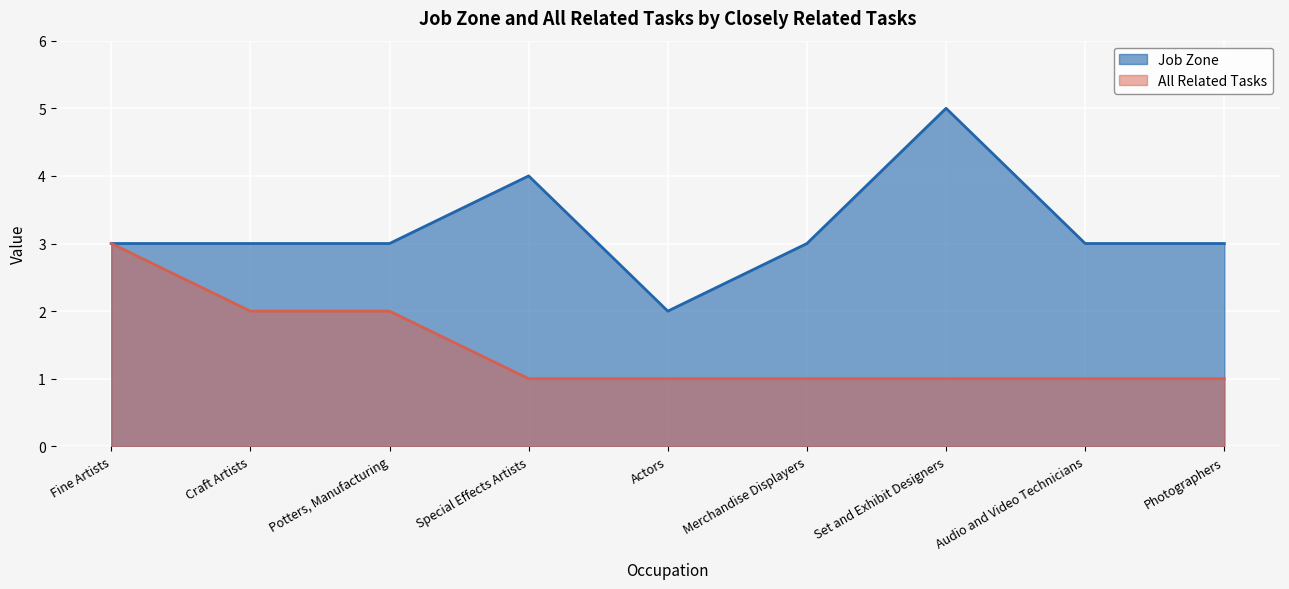

The All Related Tasks series shows 2 at Audio and Video Technicians. True or false?

False